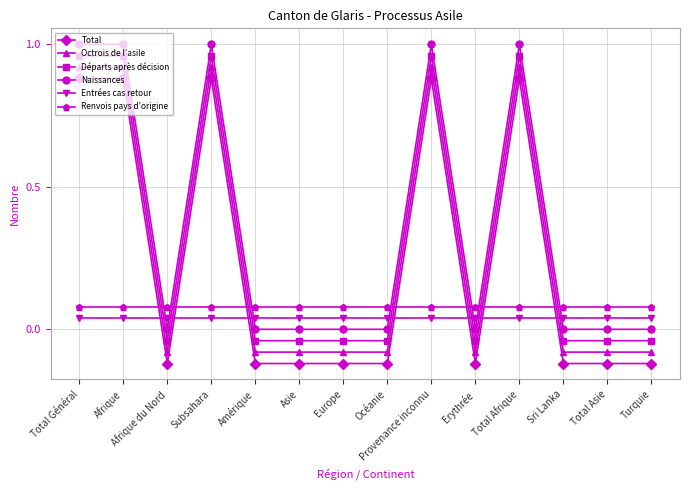

Reading left to right, transcribe all the data shown in this chart.

Total: Total Général=0.9	Afrique=0.9	Afrique du Nord=-0.1	Subsahara=0.9	Amérique=-0.1	Asie=-0.1	Europe=-0.1	Océanie=-0.1	Provenance inconnu=0.9	Erythrée=-0.1	Total Afrique=0.9	Sri Lanka=-0.1	Total Asie=-0.1	Turquie=-0.1
Octrois de l’asile: Total Général=0.9	Afrique=0.9	Afrique du Nord=-0.1	Subsahara=0.9	Amérique=-0.1	Asie=-0.1	Europe=-0.1	Océanie=-0.1	Provenance inconnu=0.9	Erythrée=-0.1	Total Afrique=0.9	Sri Lanka=-0.1	Total Asie=-0.1	Turquie=-0.1
Départs après décision: Total Général=1.0	Afrique=1.0	Afrique du Nord=-0.0	Subsahara=1.0	Amérique=-0.0	Asie=-0.0	Europe=-0.0	Océanie=-0.0	Provenance inconnu=1.0	Erythrée=-0.0	Total Afrique=1.0	Sri Lanka=-0.0	Total Asie=-0.0	Turquie=-0.0
Naissances: Total Général=1.0	Afrique=1.0	Afrique du Nord=0.0	Subsahara=1.0	Amérique=0.0	Asie=0.0	Europe=0.0	Océanie=0.0	Provenance inconnu=1.0	Erythrée=0.0	Total Afrique=1.0	Sri Lanka=0.0	Total Asie=0.0	Turquie=0.0
Entrées cas retour: Total Général=0.0	Afrique=0.0	Afrique du Nord=0.0	Subsahara=0.0	Amérique=0.0	Asie=0.0	Europe=0.0	Océanie=0.0	Provenance inconnu=0.0	Erythrée=0.0	Total Afrique=0.0	Sri Lanka=0.0	Total Asie=0.0	Turquie=0.0
Renvois pays d’origine: Total Général=0.1	Afrique=0.1	Afrique du Nord=0.1	Subsahara=0.1	Amérique=0.1	Asie=0.1	Europe=0.1	Océanie=0.1	Provenance inconnu=0.1	Erythrée=0.1	Total Afrique=0.1	Sri Lanka=0.1	Total Asie=0.1	Turquie=0.1